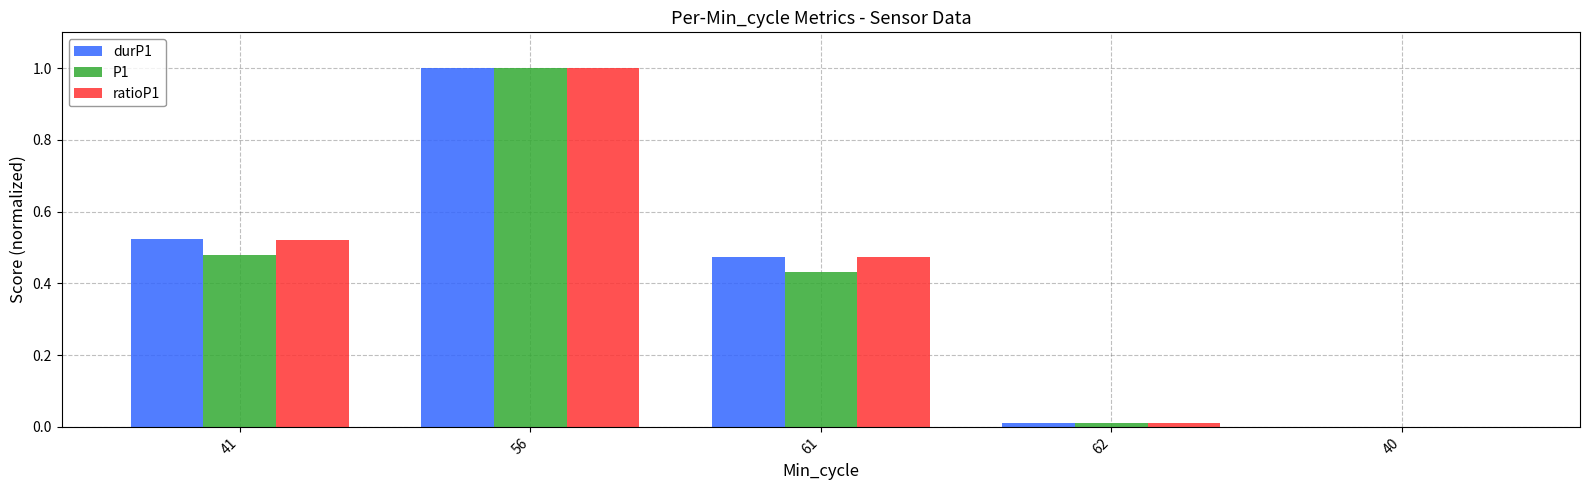

What is the sum of all ratioP1 values?

2.0